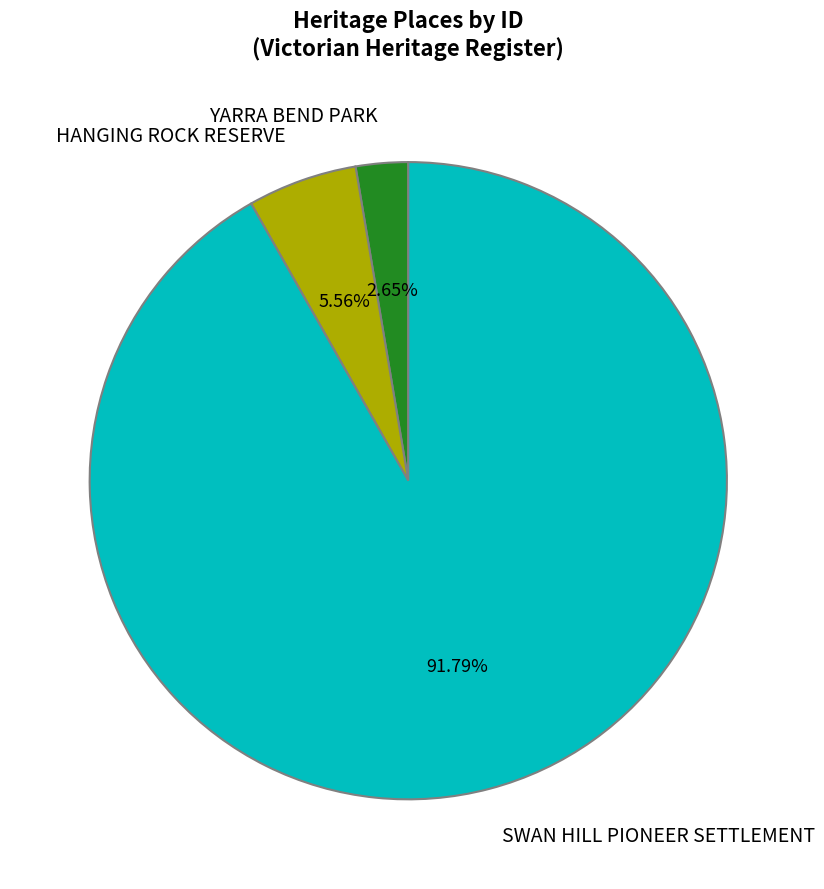

Which slice is the smallest?

YARRA BEND PARK